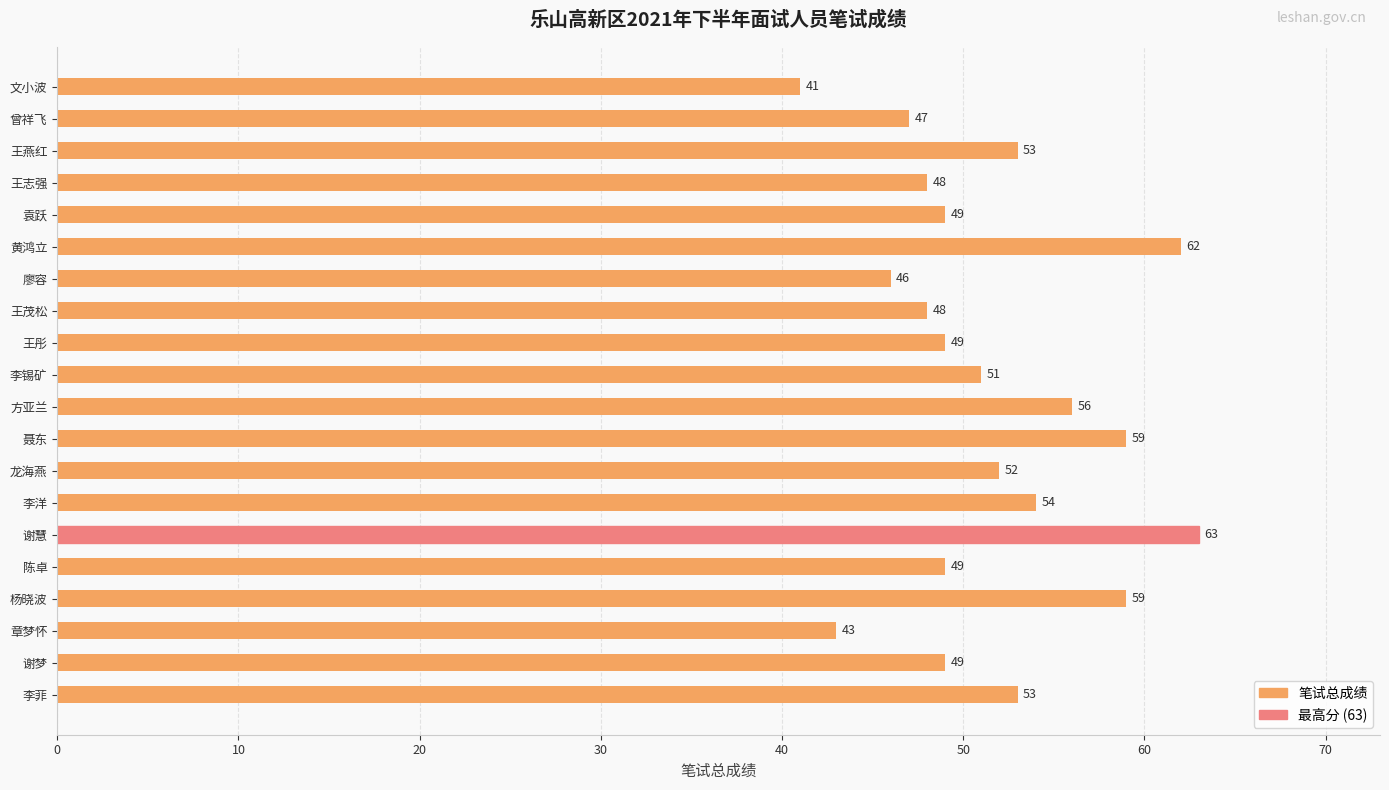

Reading bottom to top, extract all data points from this chart.

李菲=53	谢梦=49	章梦怀=43	杨晓波=59	陈卓=49	谢慧=63	李洋=54	龙海燕=52	聂东=59	方亚兰=56	李锡矿=51	王彤=49	王茂松=48	廖容=46	黄鸿立=62	袁跃=49	王志强=48	王燕红=53	曾祥飞=47	文小波=41